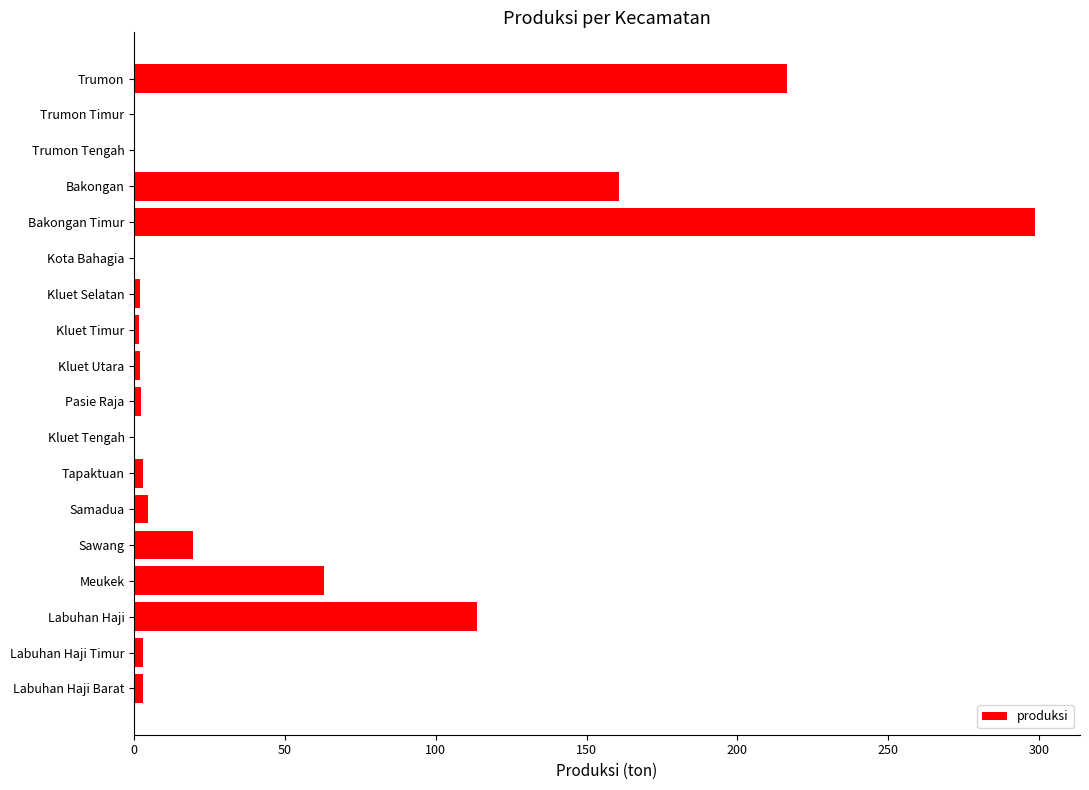

Which has a higher value, Trumon Tengah or Labuhan Haji?

Labuhan Haji